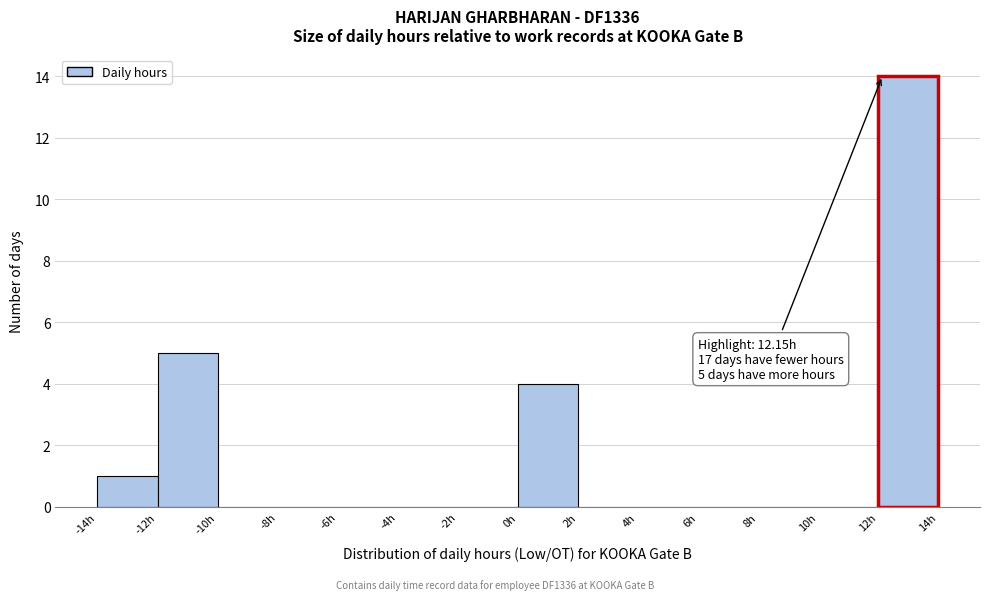

Which range on the x-axis has the tallest bar?

12 to 14